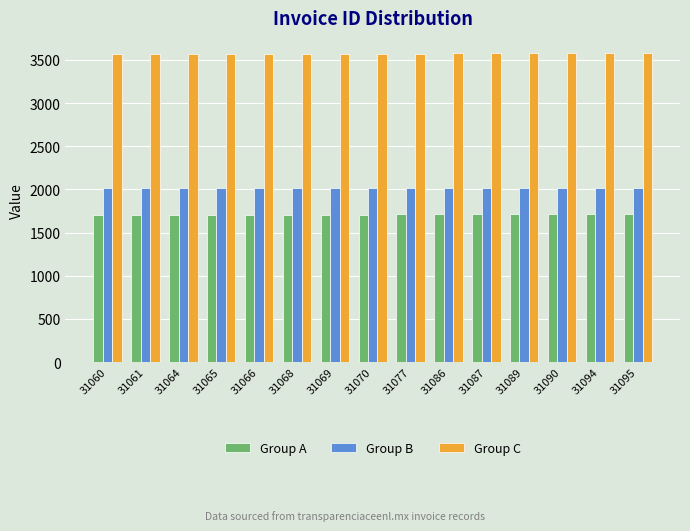

At how many categories does at least one series exceed 2948?

15